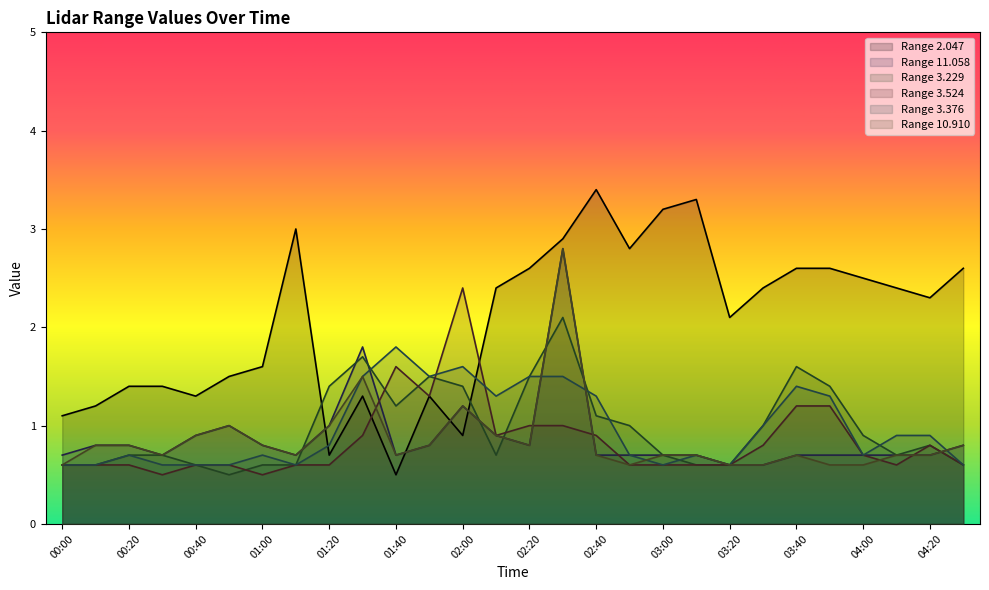

What is the difference between the   3.376 values at 01:30 and 00:20?

0.8